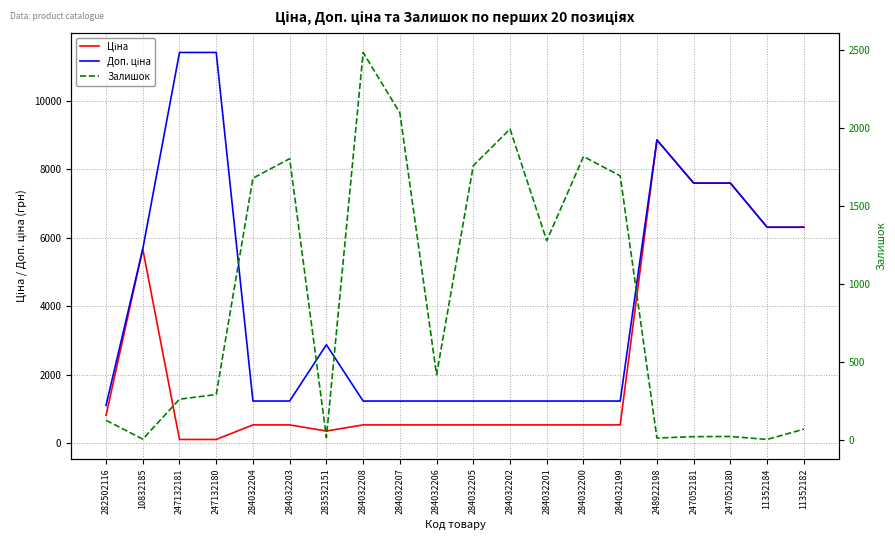

The Доп. ціна series shows 13401.9 at 247052180. True or false?

False